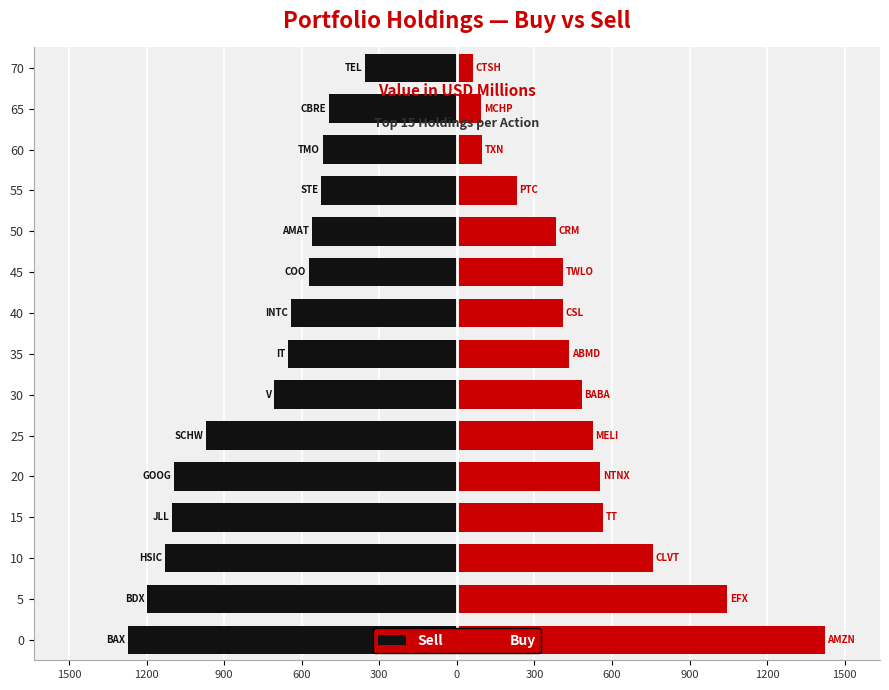

Read the Sell value at 60.

-519.5